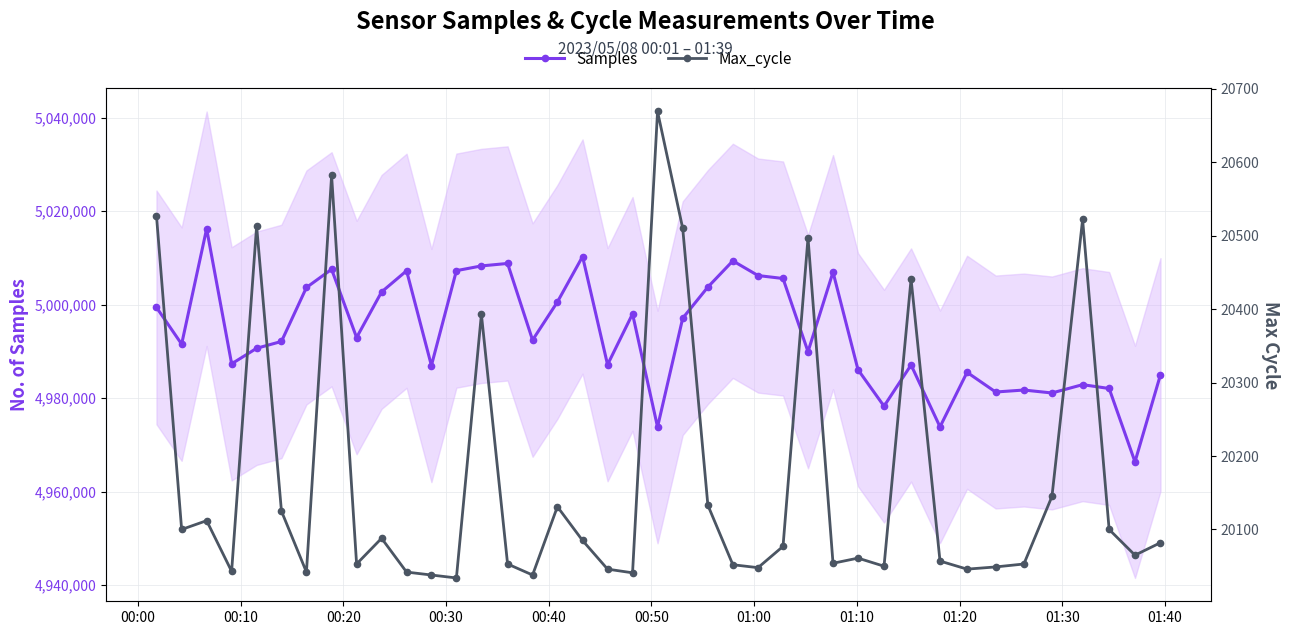

True or false: Samples has more than 0 interior local peaks.

True